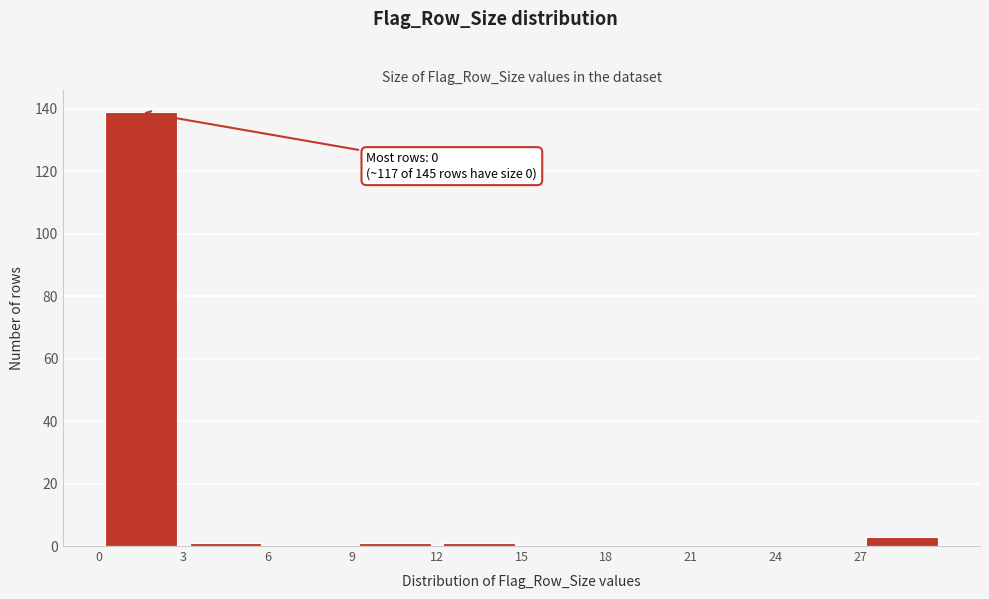

Which range on the x-axis has the tallest bar?

0 to 3